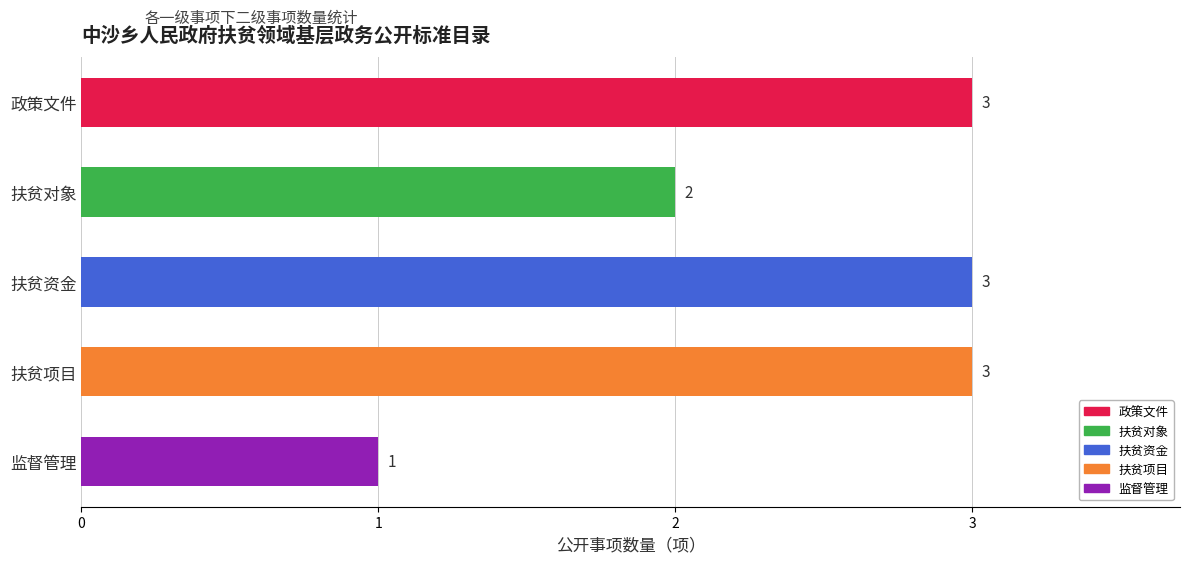

At which label is the value closest to 2?

扶贫对象